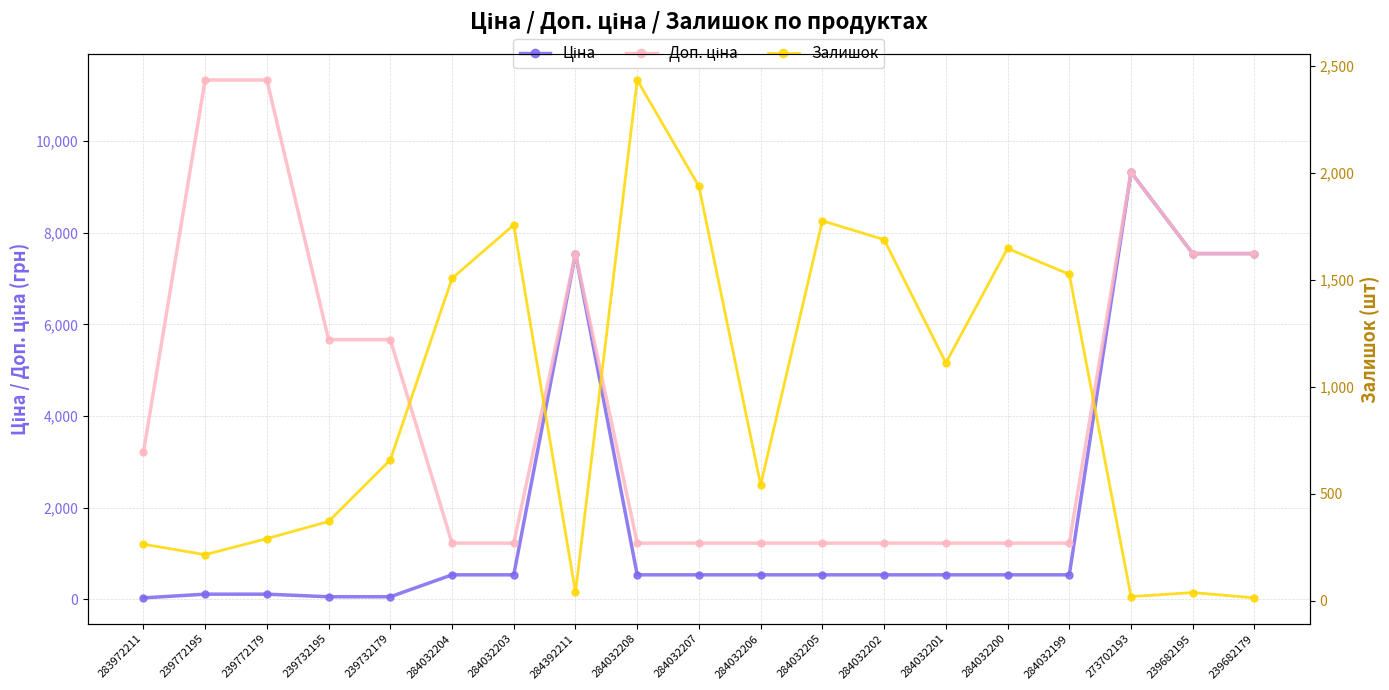

Reading right to left, what are all the values shown in this chart?

Ціна: 7545.9	7545.9	9321.4	535.4	535.4	535.4	535.4	535.4	535.4	535.4	535.4	7545.9	535.4	535.4	56.7	56.7	113.3	113.3	32.0
Доп. ціна: 7545.9	7545.9	9321.4	1227.2	1227.2	1227.2	1227.2	1227.2	1227.2	1227.2	1227.2	7545.9	1227.2	1227.2	5667.0	5667.0	11334.0	11334.0	3205.0
Залишок: 13.0	38.0	19.0	1525.0	1646.0	1111.0	1687.0	1775.0	541.0	1936.0	2433.0	39.0	1756.0	1506.0	658.0	370.0	290.0	215.0	264.0